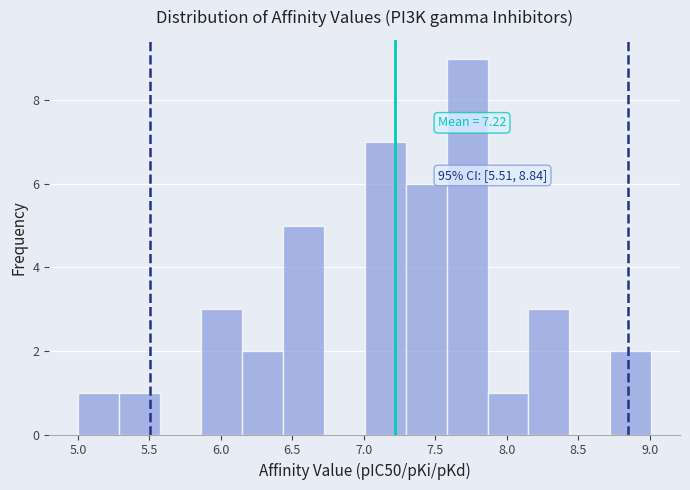

Which range on the x-axis has the tallest bar?

7.60 to 7.85